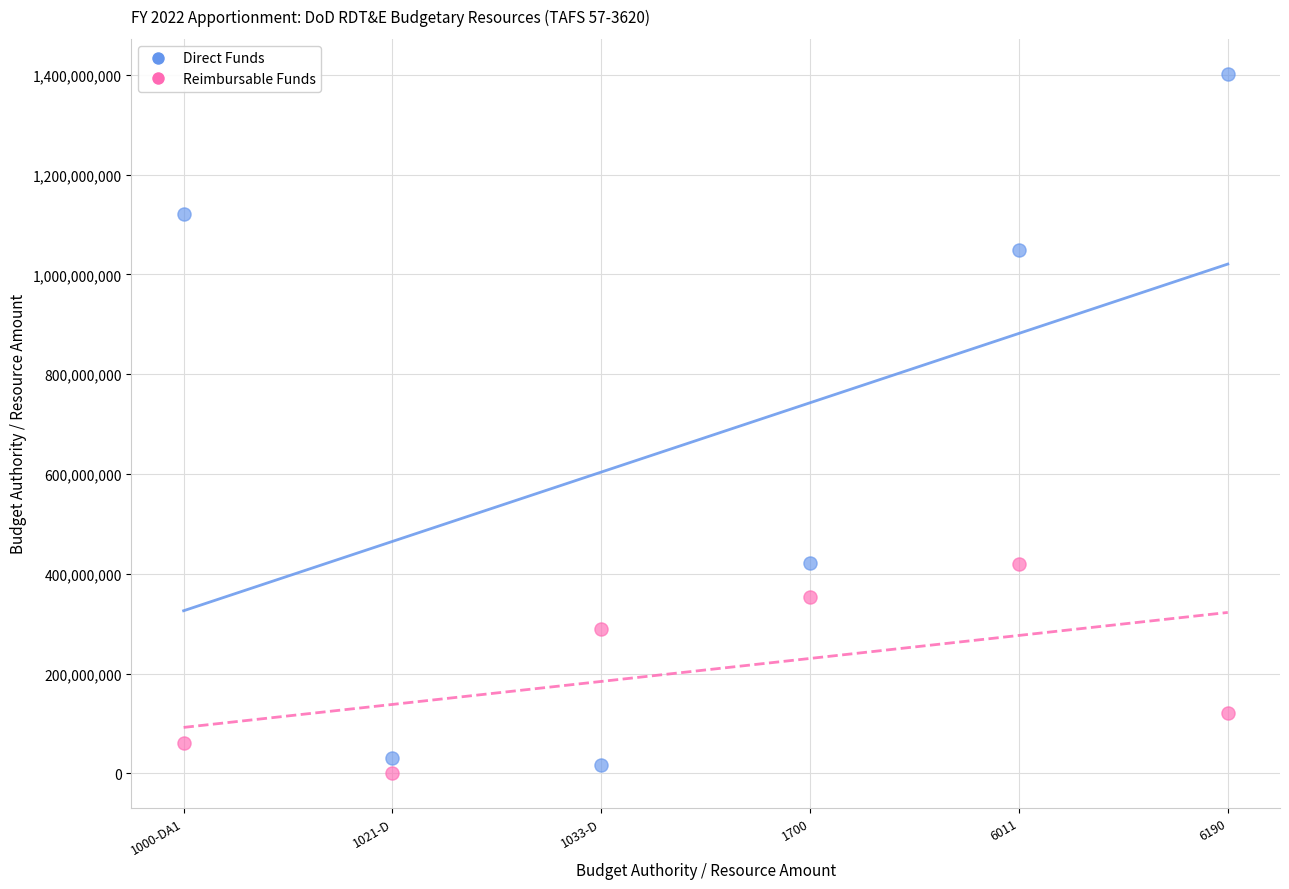

Across all data points, what is the range of Y values (max minus min)?

1400611067